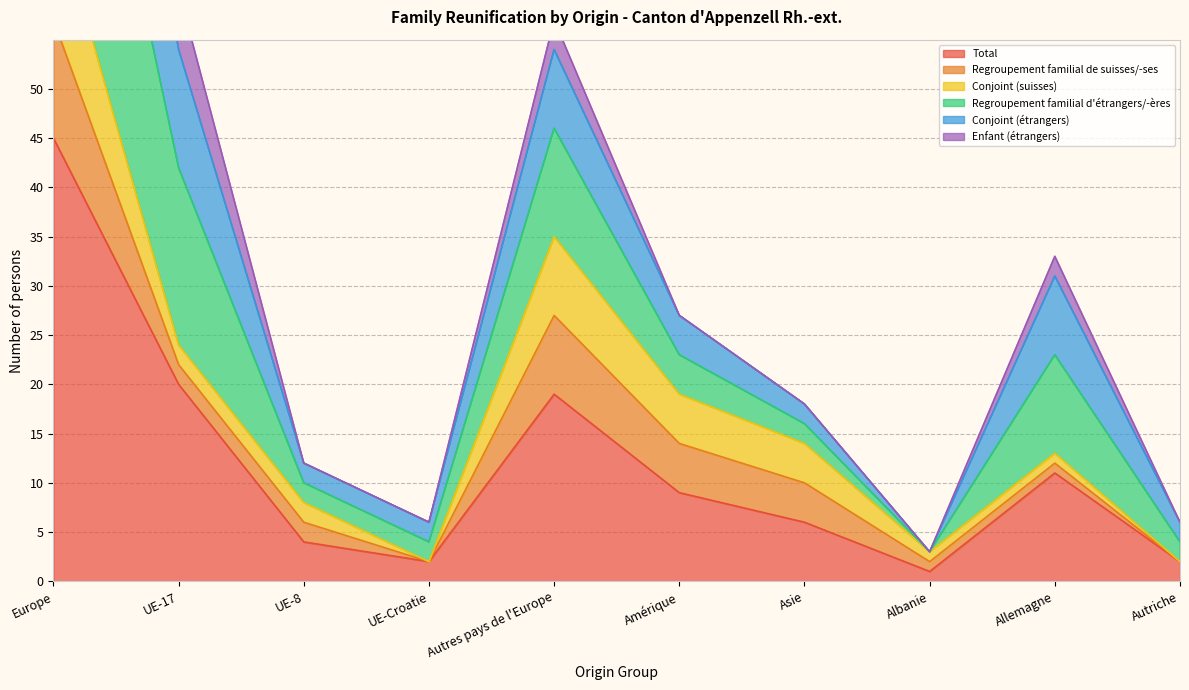

The Total series shows 16 at Europe. True or false?

False